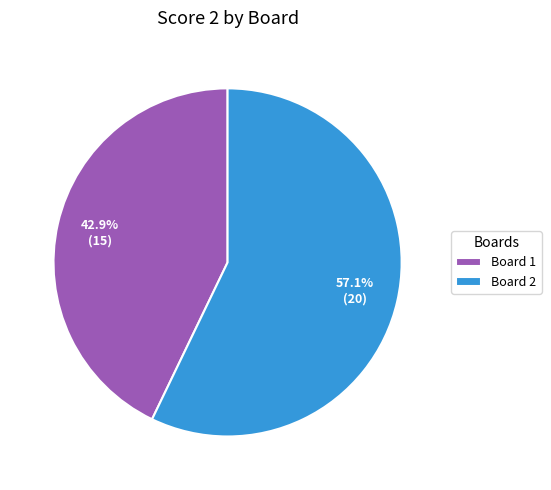

Count the number of slices in the pie.

2